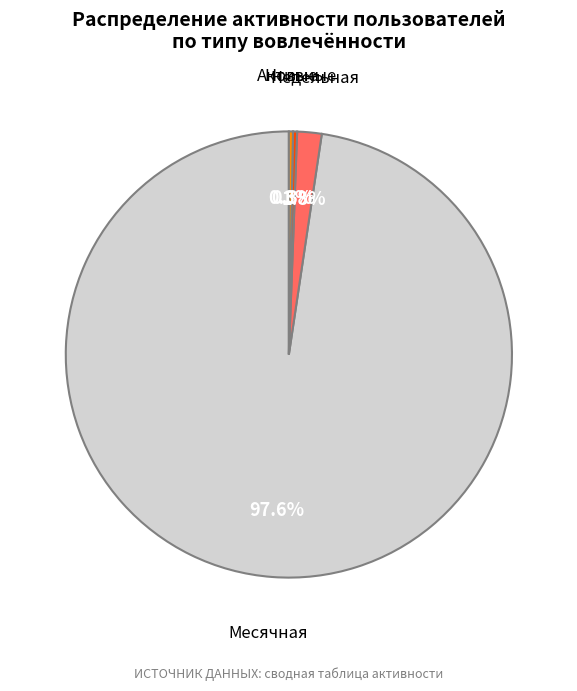

Is there a majority slice in this chart?

Yes